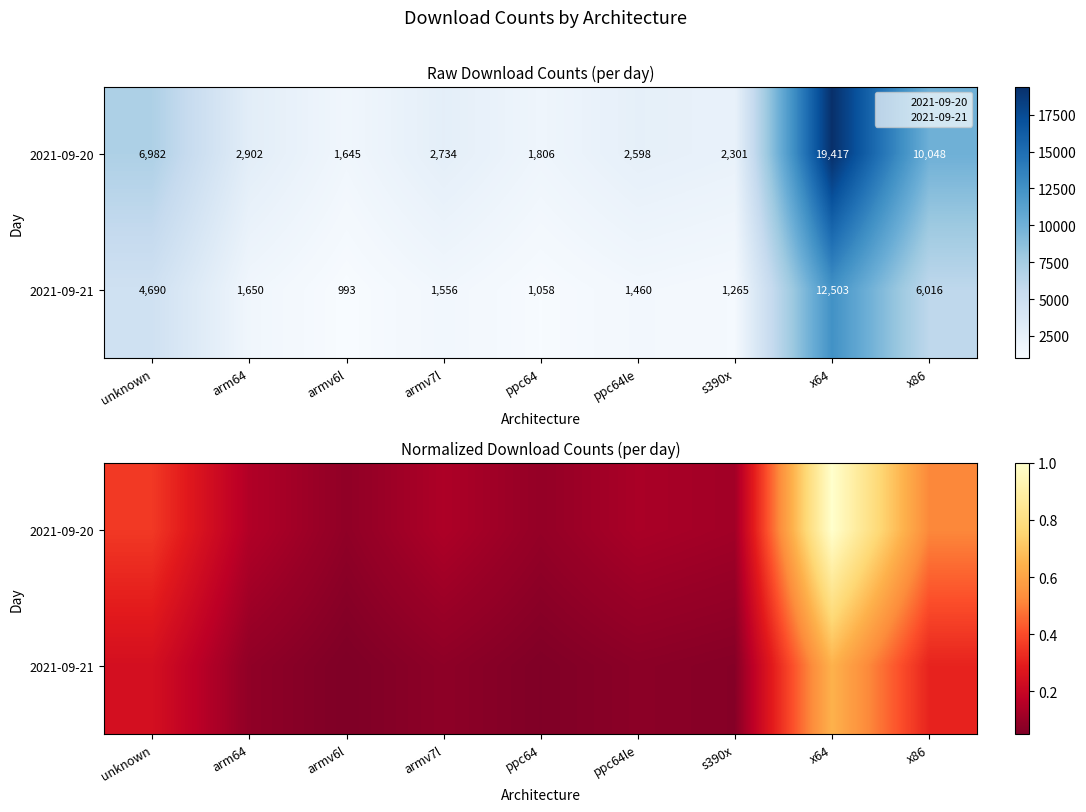

List the series in order of their overall mean, lowest first.

2021-09-21, 2021-09-20